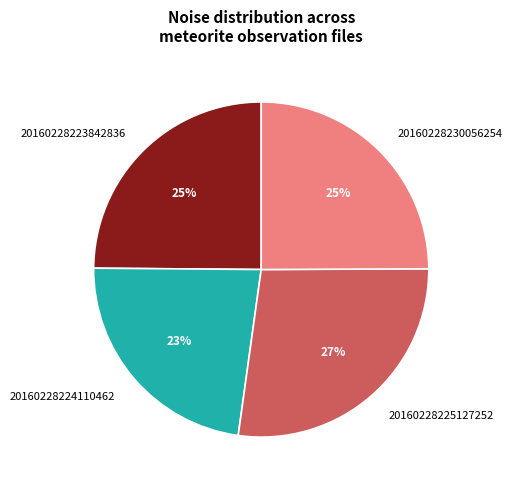

To the nearest percent, what is the average slice percentage?

25%